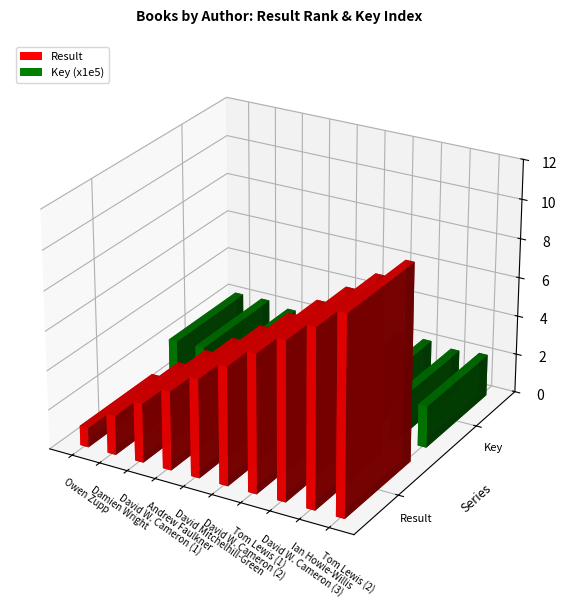

What is the maximum value for Result?

10.0